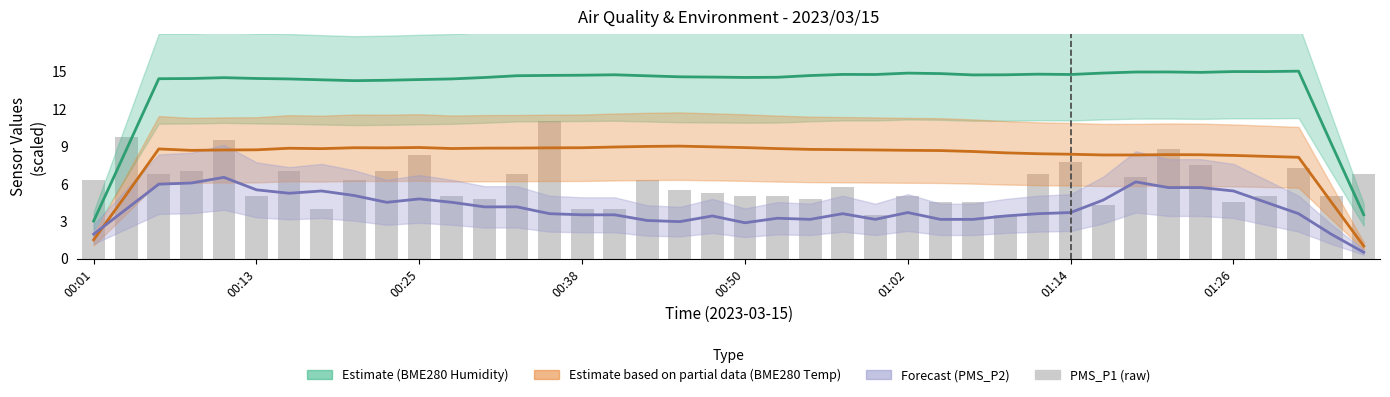

What is the value of the 2nd bar from the left?

9.8